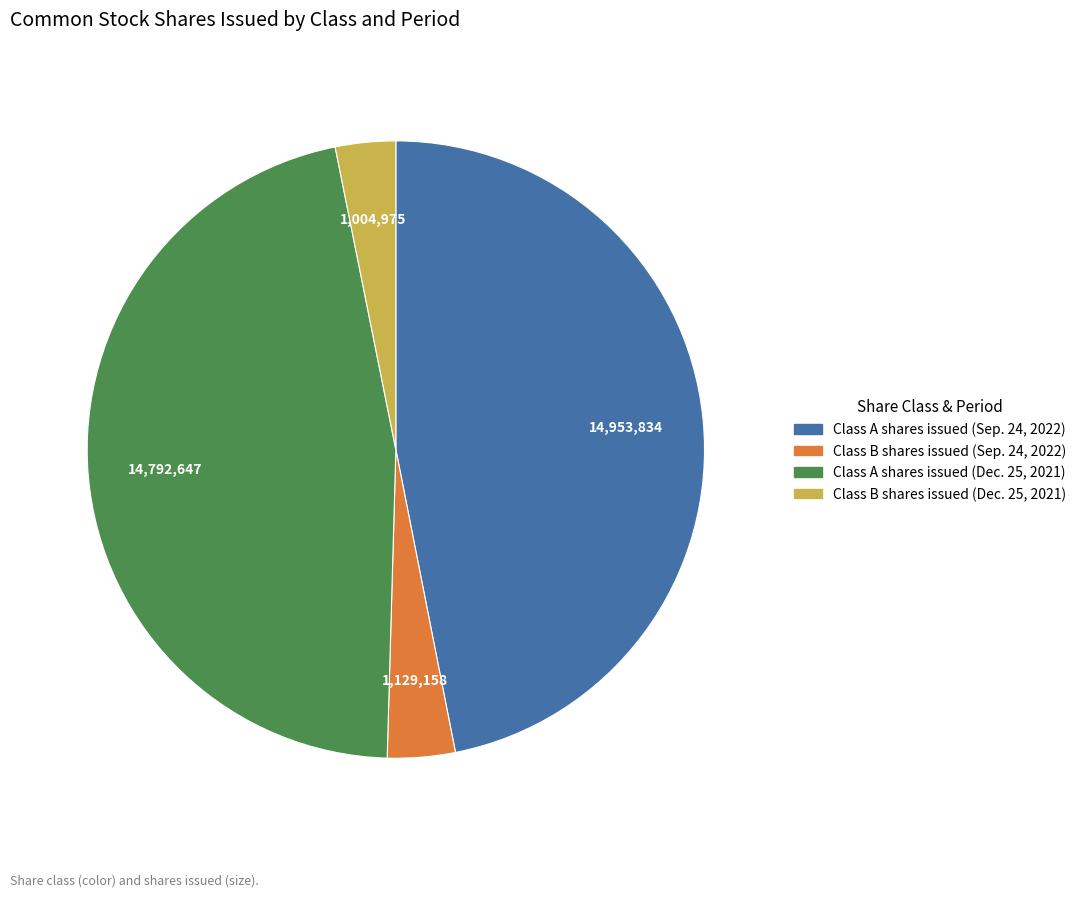

Is it true that Class A shares issued (Sep. 24, 2022) is 47% of the pie?

True